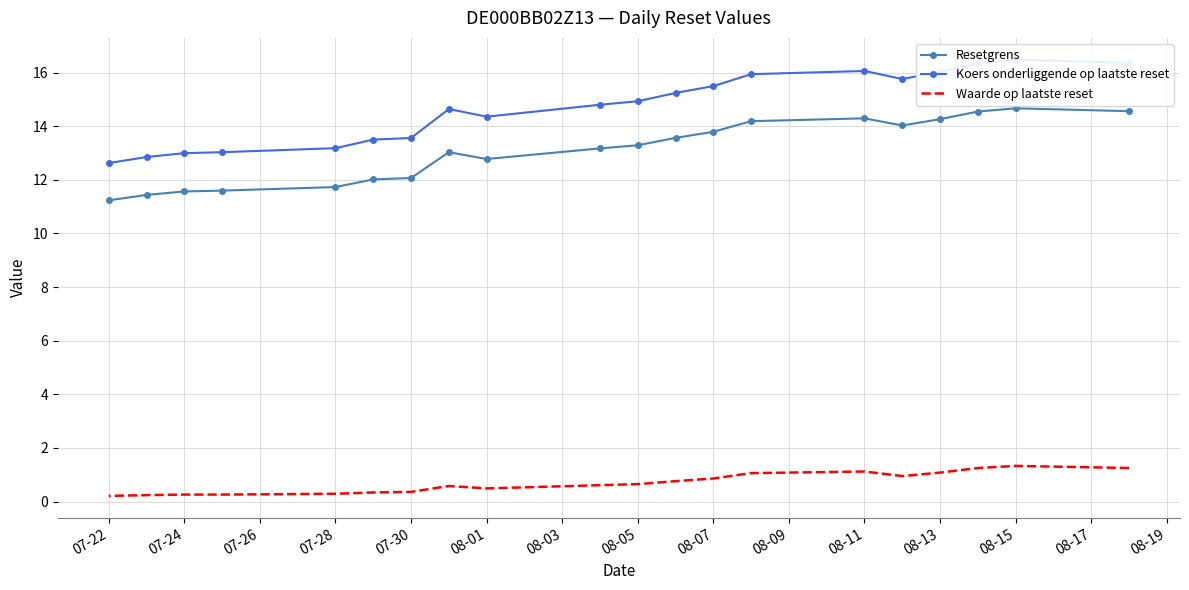

What is the lowest value of the Resetgrens series?

11.2